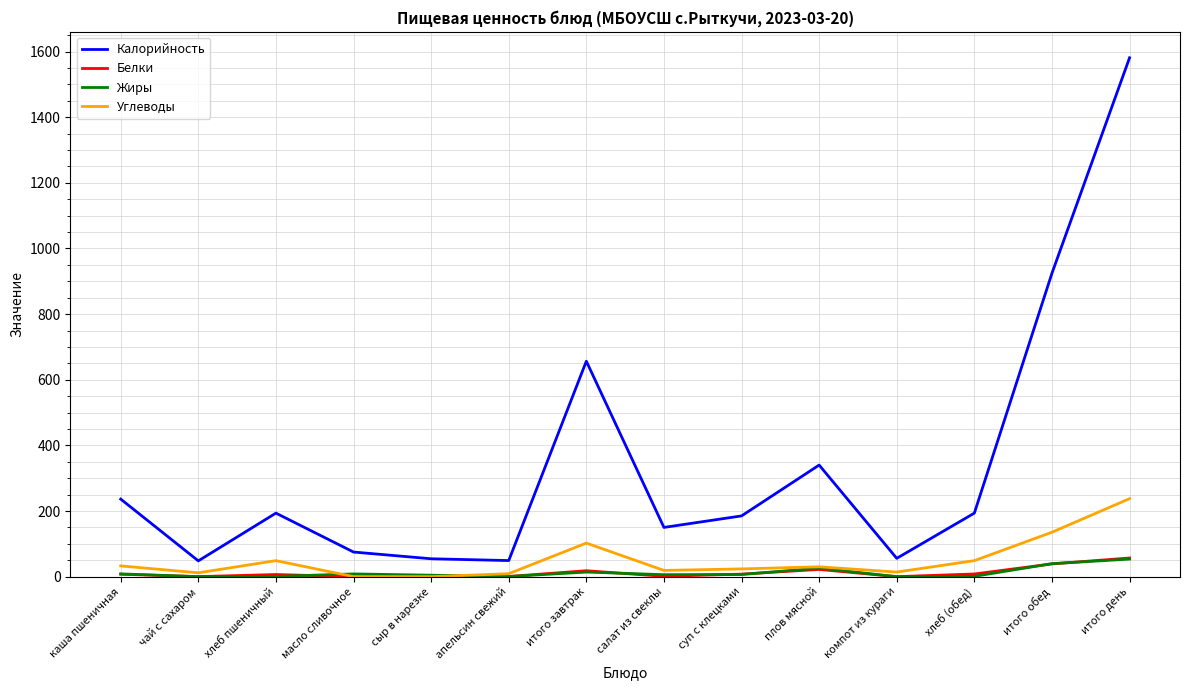

Between масло сливочное and хлеб (обед), which series saw the biggest shift?

Калорийность